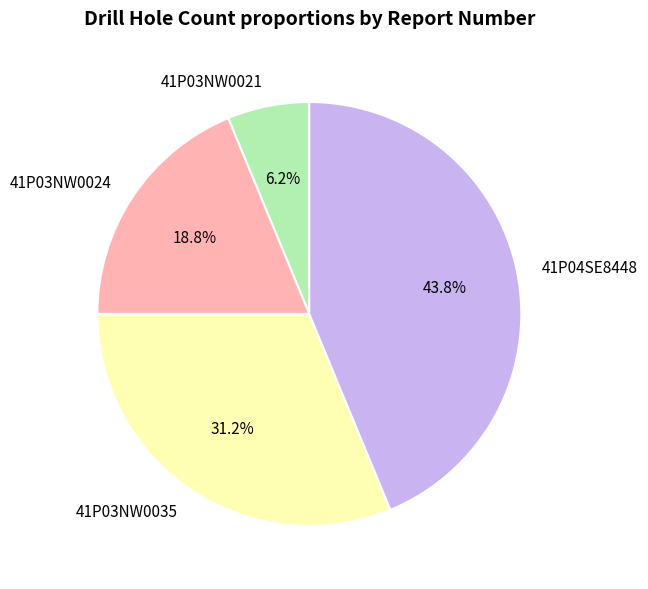

Does any single category account for the majority?

No